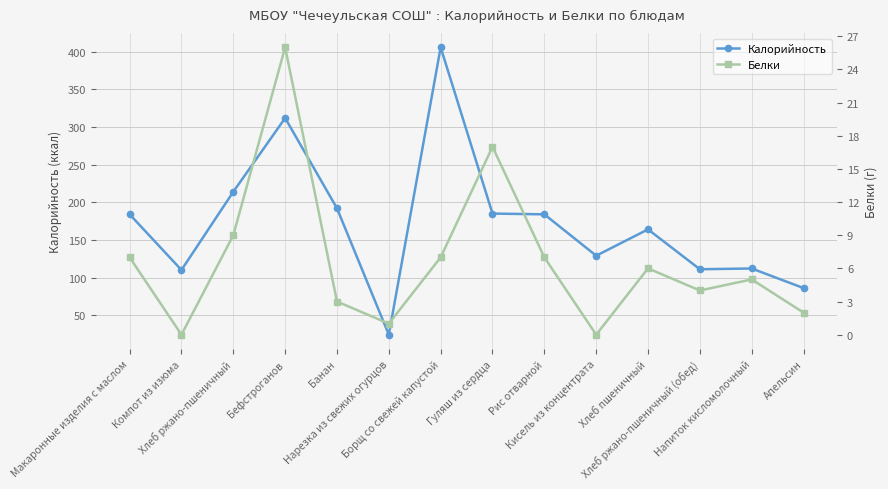

Rank the series by their average value, from highest to lowest.

Калорийность, Белки